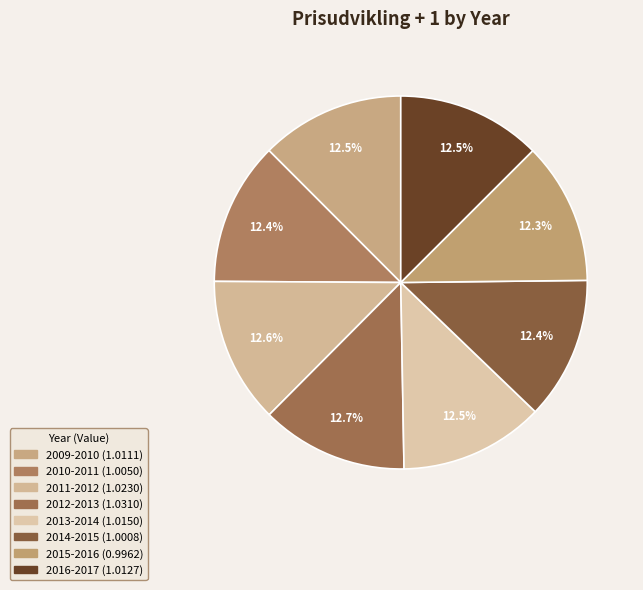

How many slices are in this pie chart?

8